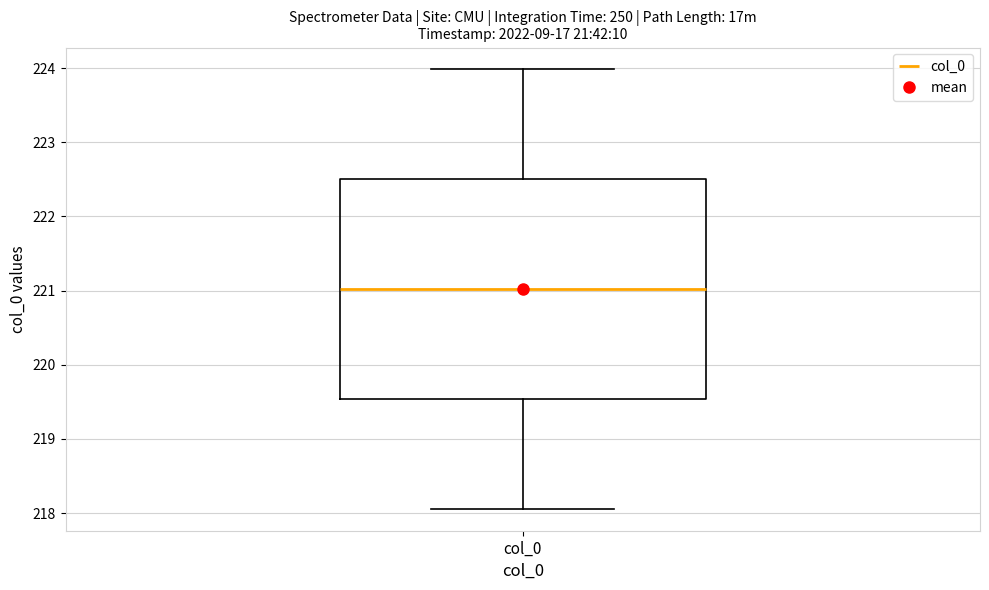

Read this box plot against the y-axis: the position of the median line, the range covered by the box, and the ends of both whiskers. The values are not printed on the chart, so give them approximately, as read against the axis.

median 221.0, box 219.5 to 222.5, whiskers 218.1 to 224.0